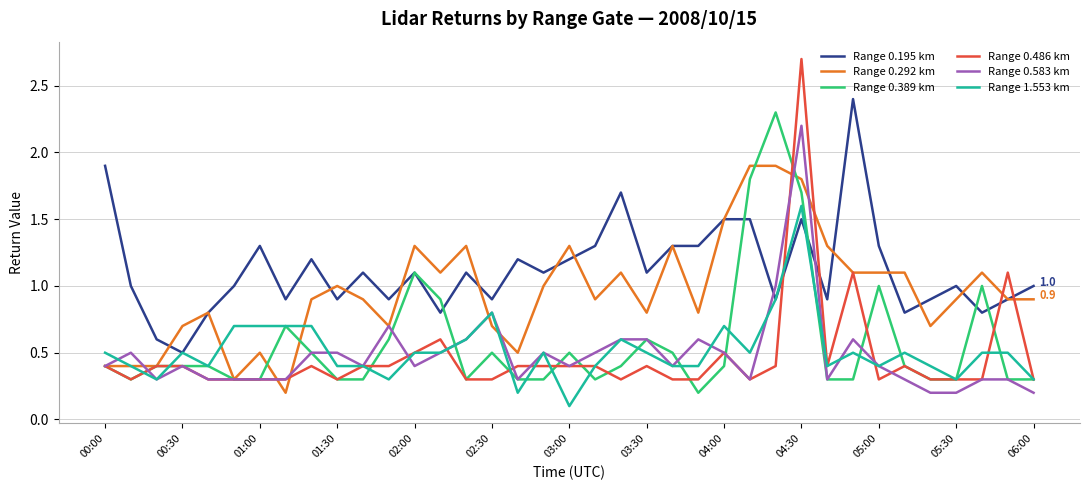

Which series has the largest range (max minus min)?

Range 0.486 km